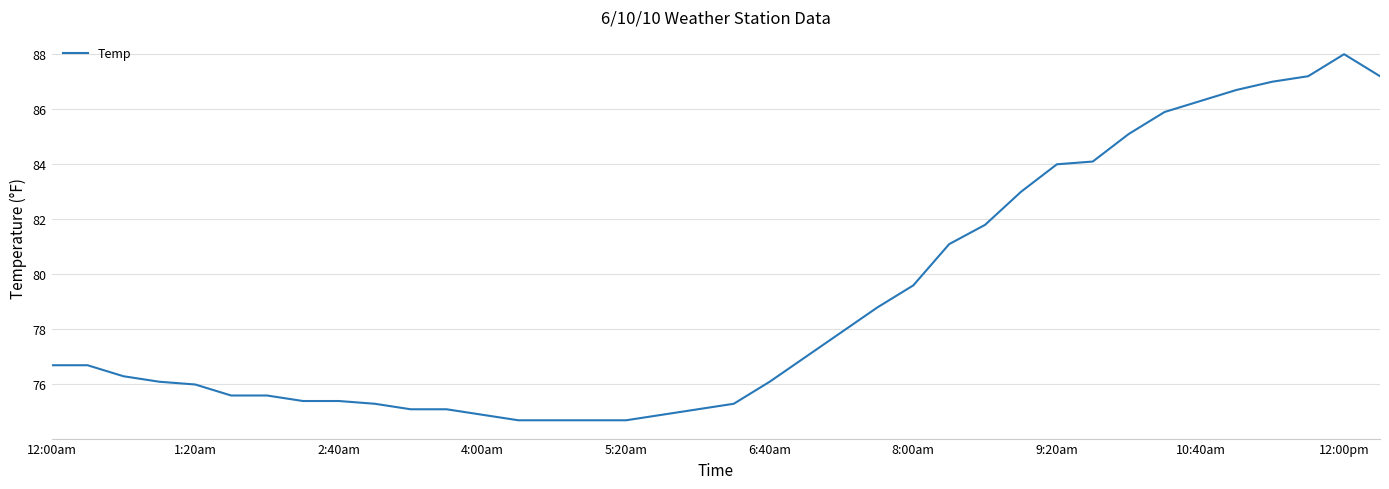

What is the greatest value displayed?

88.0